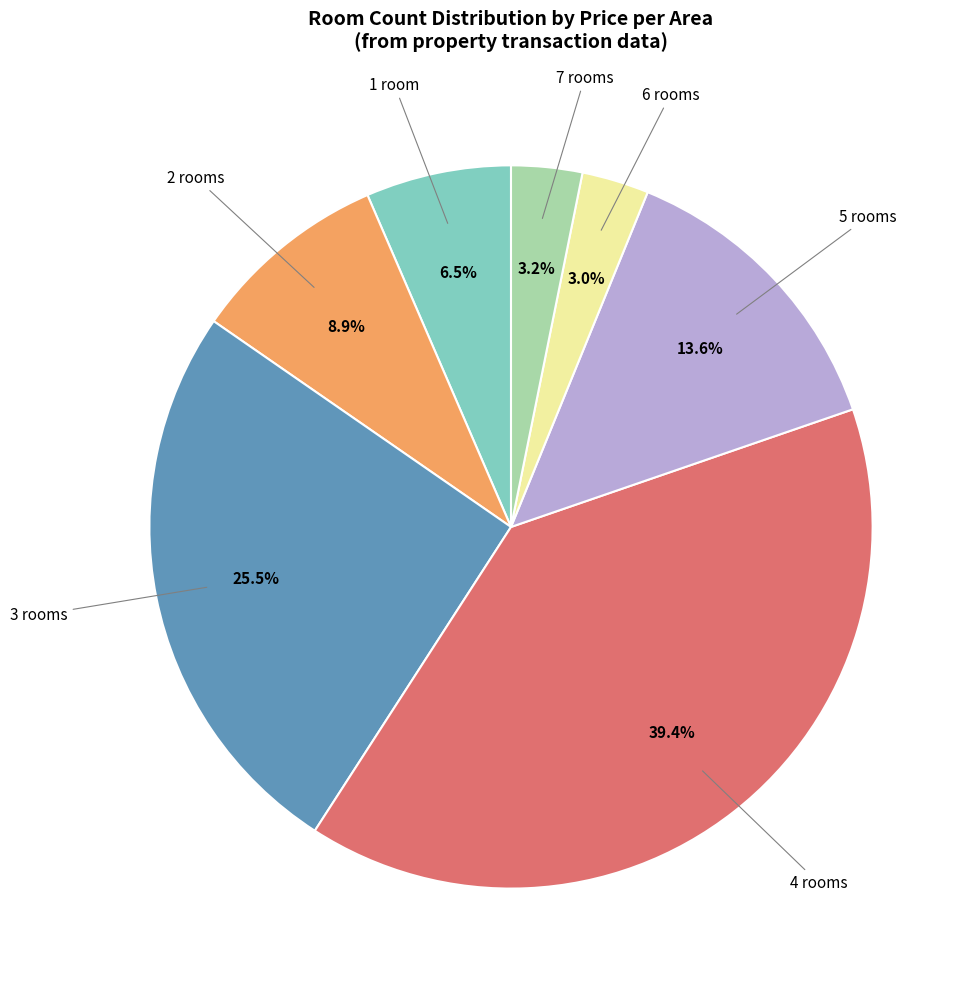

Count the number of slices in the pie.

7